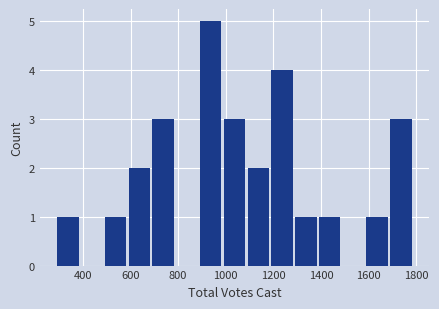

Reading left to right, list every bar in this chart as the range it spans on the x-axis followed by its height. Neither the bar edges nor the heights are printed on the chart, so give them approximately, as read against the axes.

300 to 400: 1
400 to 500: 0
500 to 600: 1
600 to 700: 2
700 to 800: 3
800 to 900: 0
900 to 1000: 5
1000 to 1100: 3
1100 to 1200: 2
1200 to 1300: 4
1300 to 1400: 1
1400 to 1500: 1
1500 to 1600: 0
1600 to 1700: 1
1700 to 1800: 3